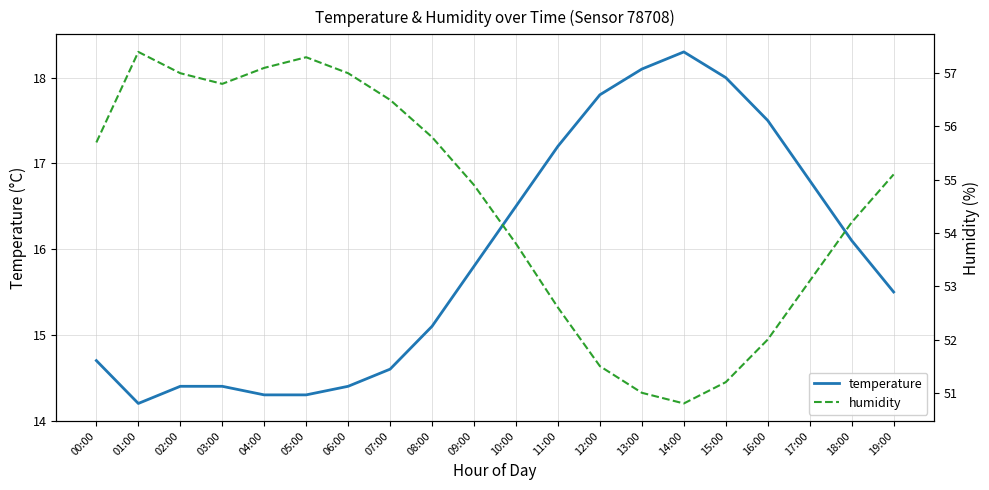

Which has a higher value, 09:00 or 08:00?

09:00